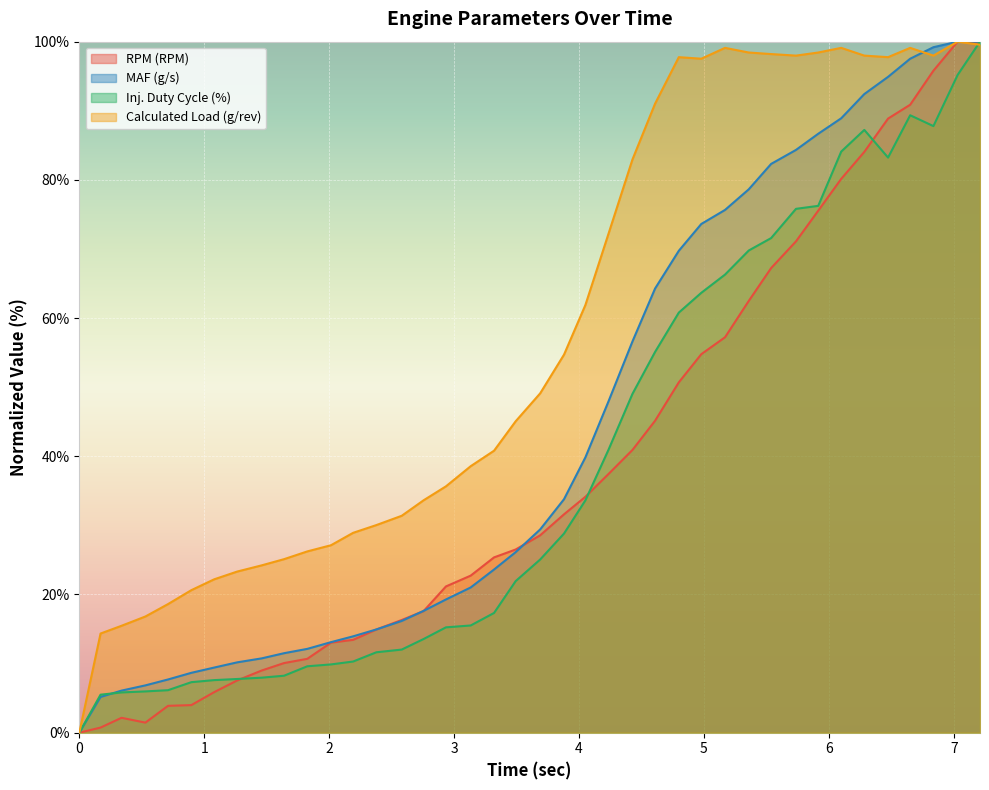

What is the average value of the RPM (RPM) series?

38.1